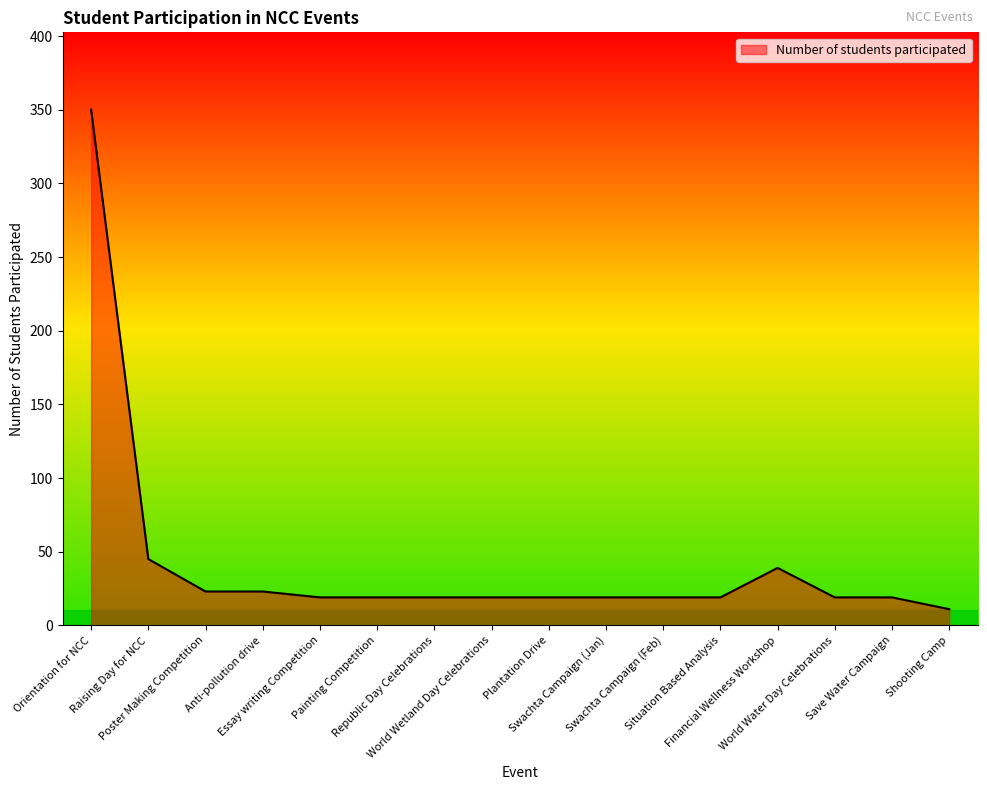

The chart shows a value of 59 at Financial Wellness Workshop. True or false?

False